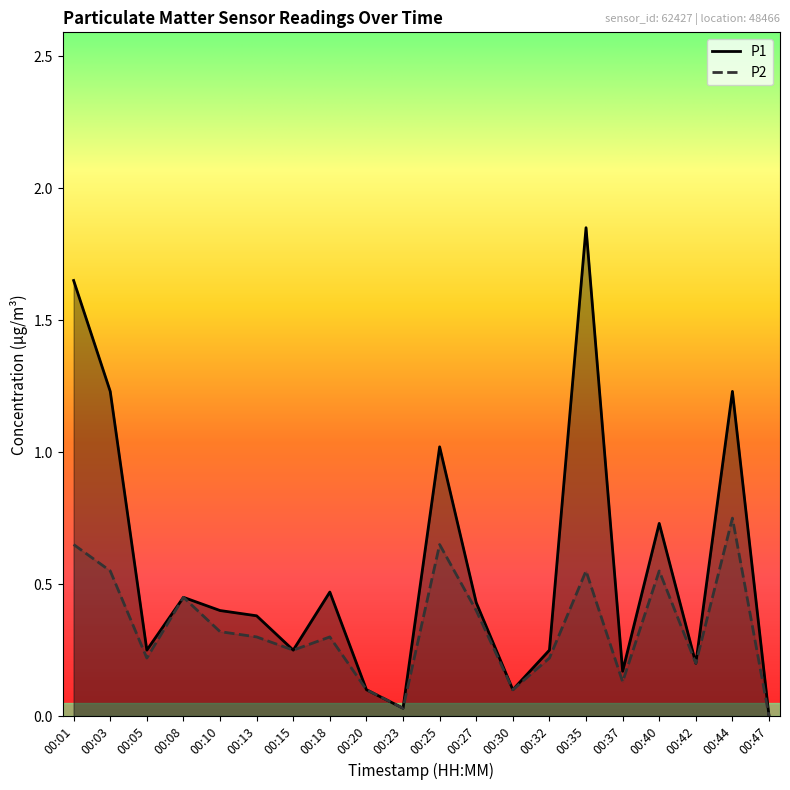

List the series in order of their peak value, highest first.

P1, P2